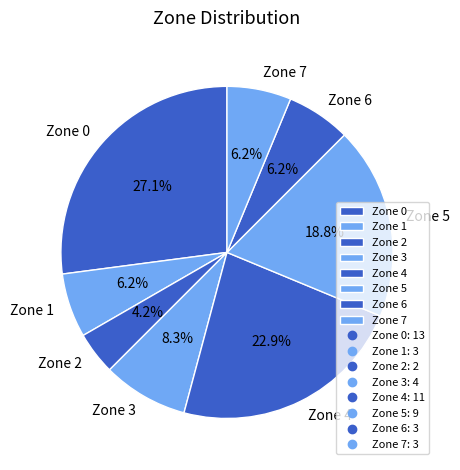

Which slice is the largest?

Zone 0